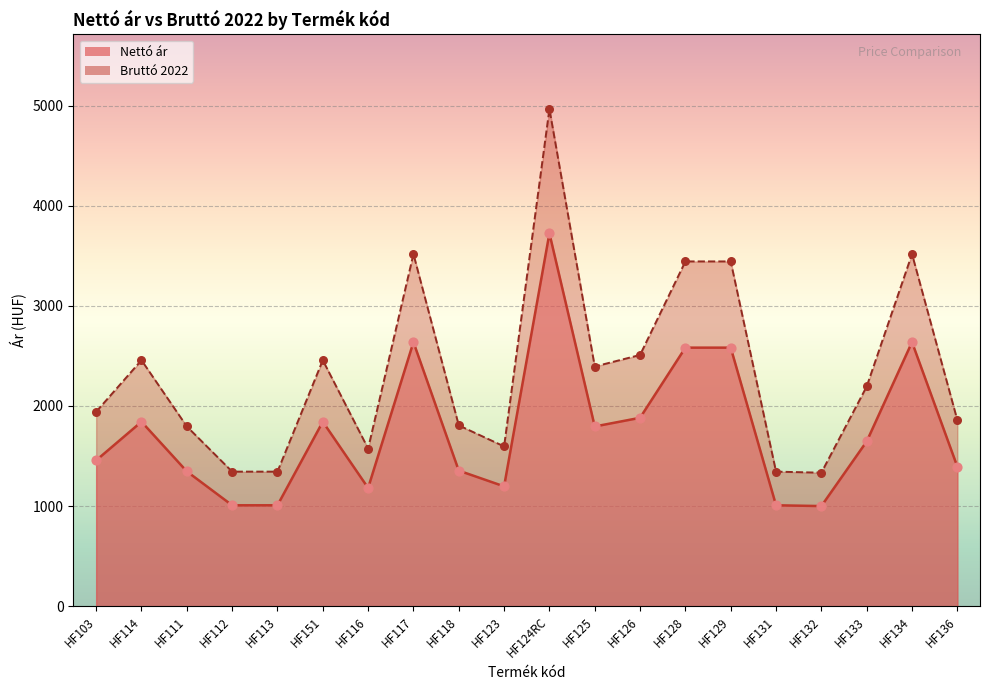

Is the value of Nettó ár at HF134 greater than the value of Bruttó 2022 at HF136?

Yes